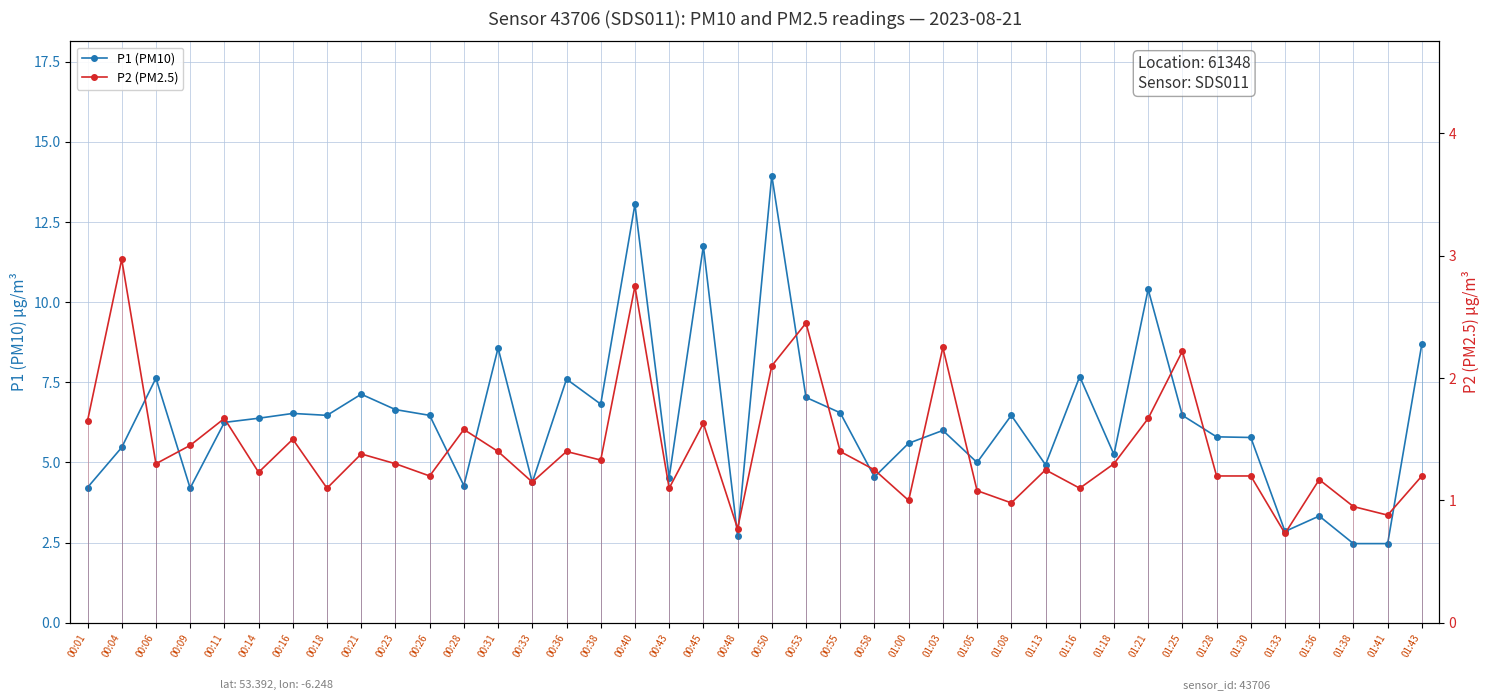

What are all the series names shown in the legend?

P1 (PM10), P2 (PM2.5)